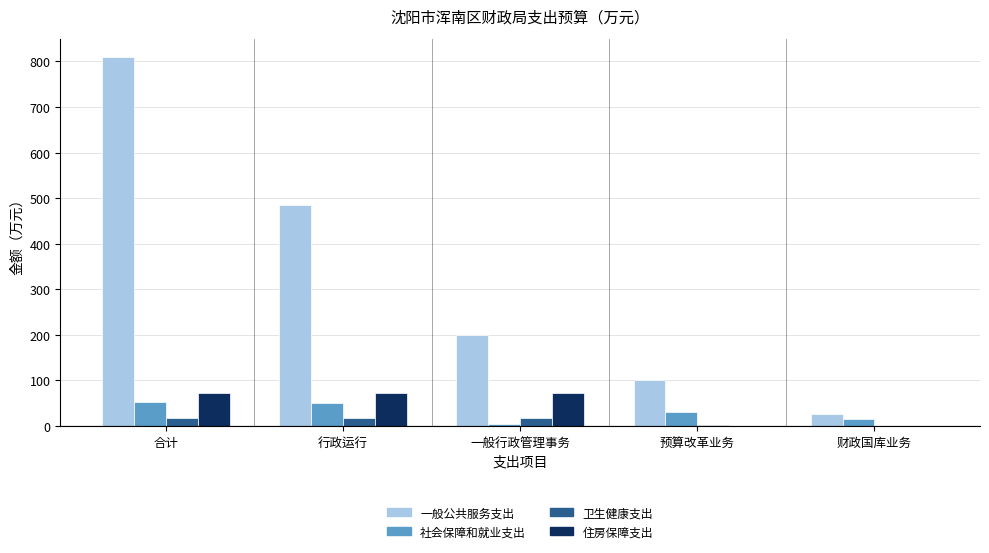

What is the total value across all series at 合计?

953.3